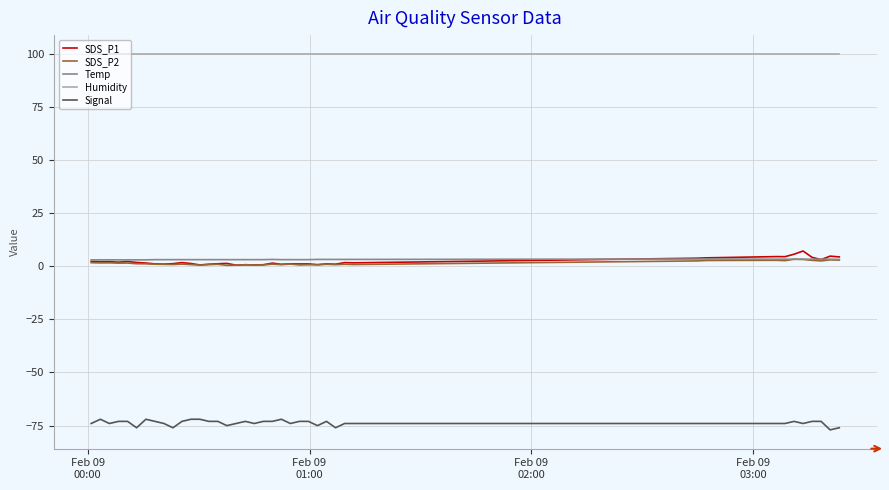

True or false: Signal and SDS_P2 intersect in this chart.

False